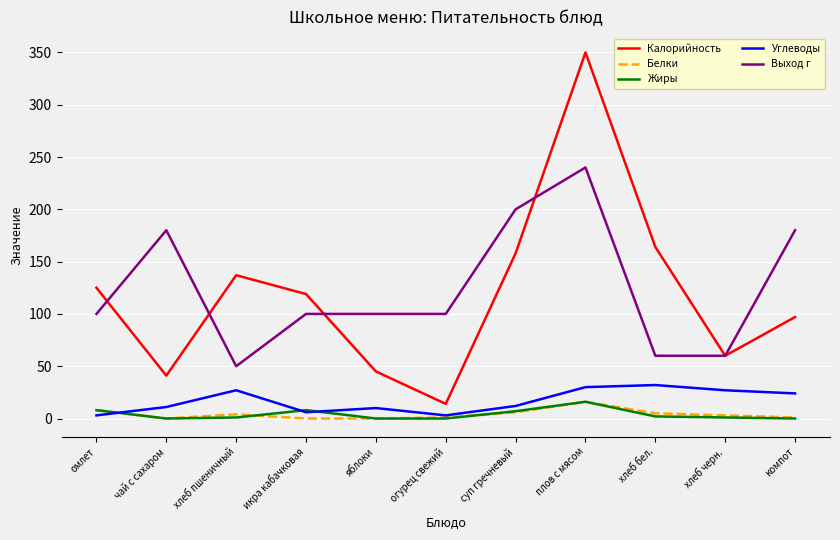

What is the average value of the Белки series?

4